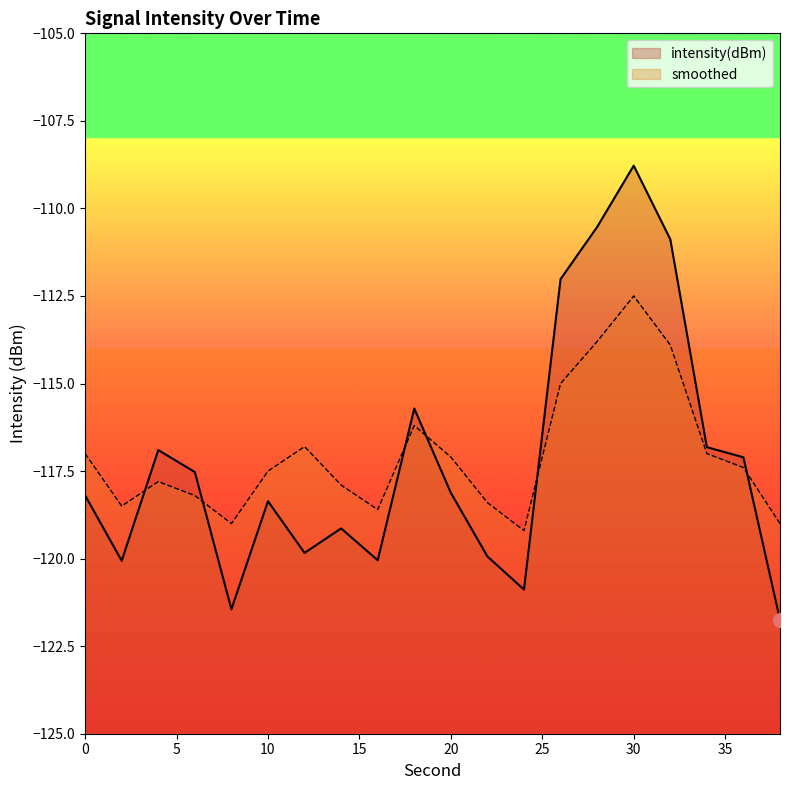

Which category has the highest value in the smoothed series?

30